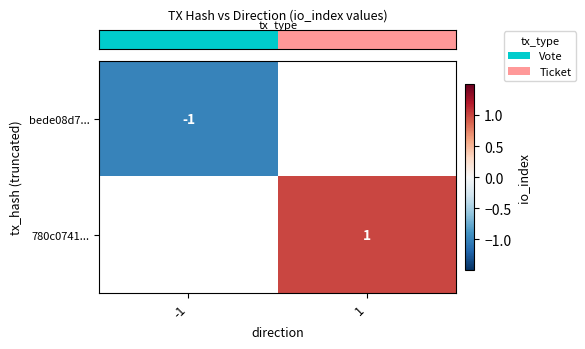

How many categories are shown in the chart?

2